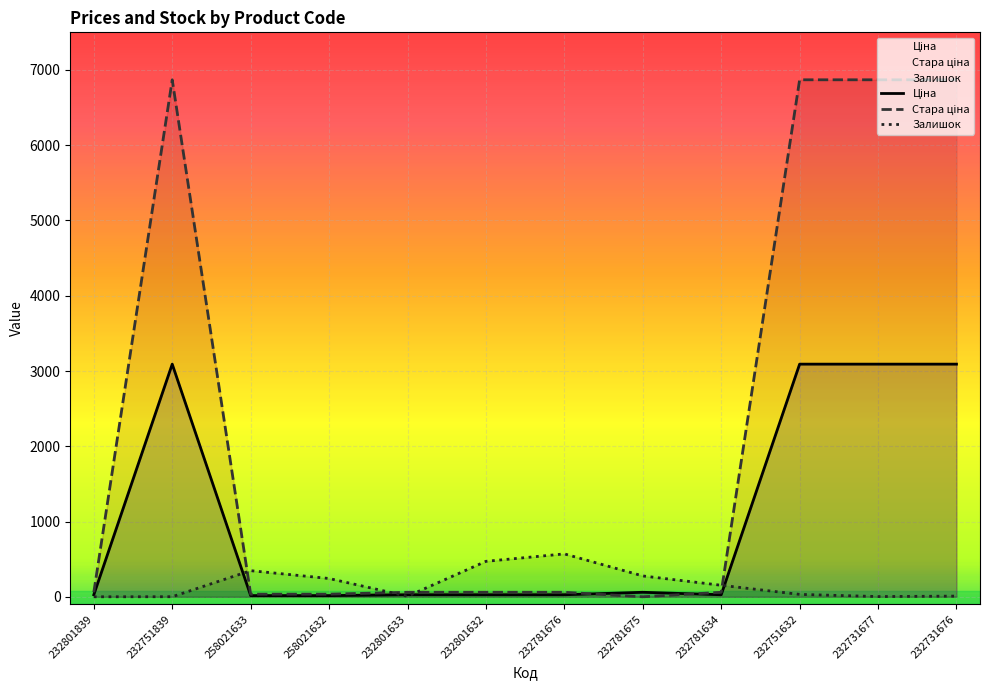

What is the sum of the Ціна values at 232731676 and 232751839?

6182.5